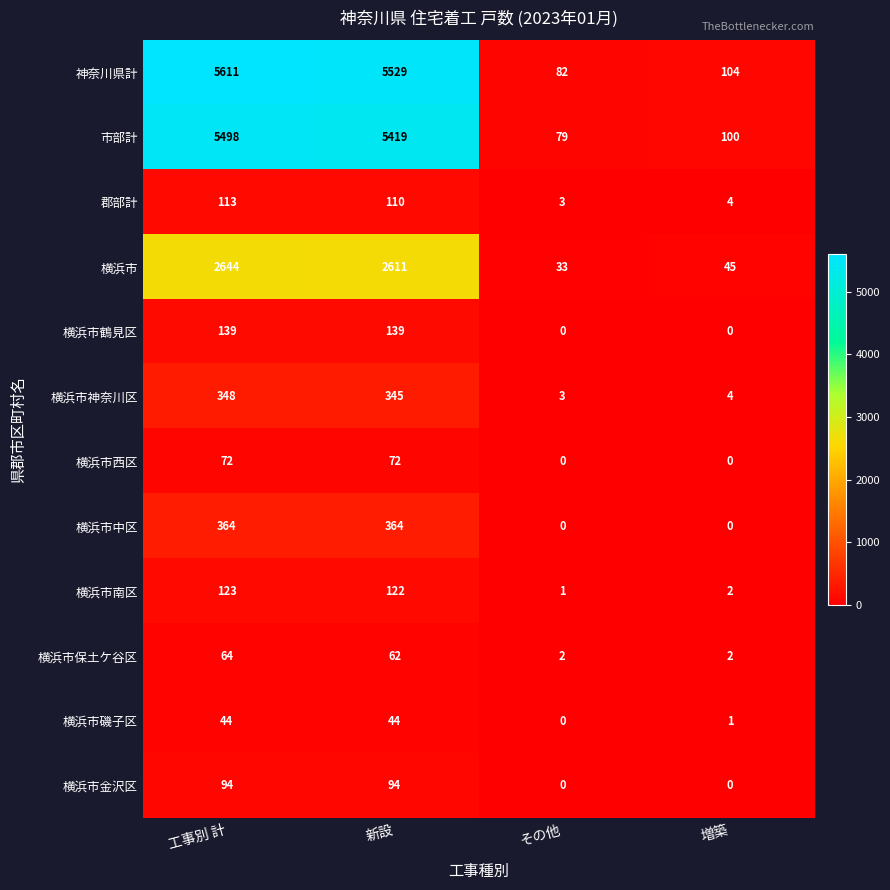

Which series has the largest total across all categories?

神奈川県計